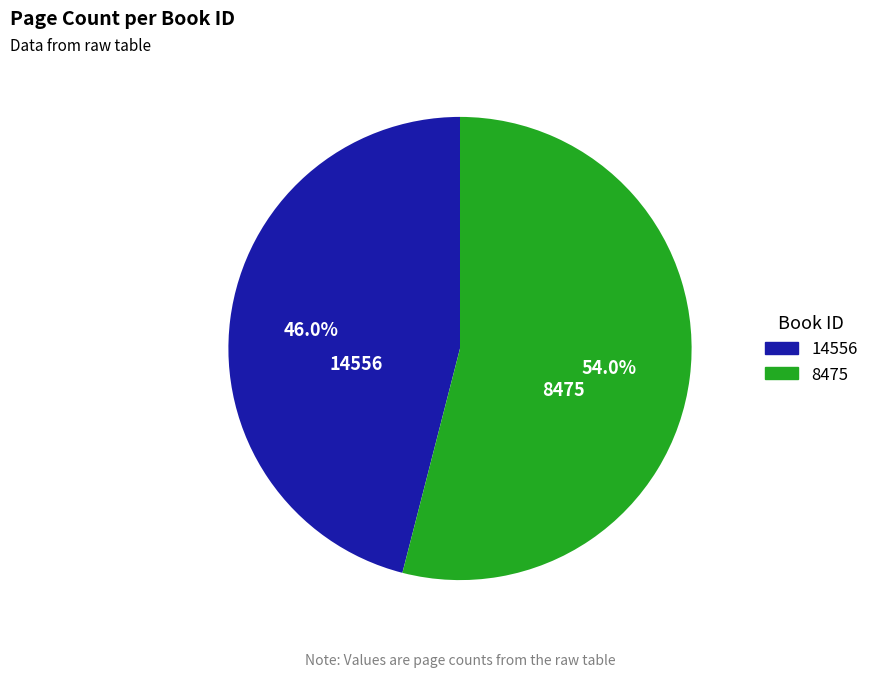

What is the ratio of the value at 14556 to the value at 8475?

0.9